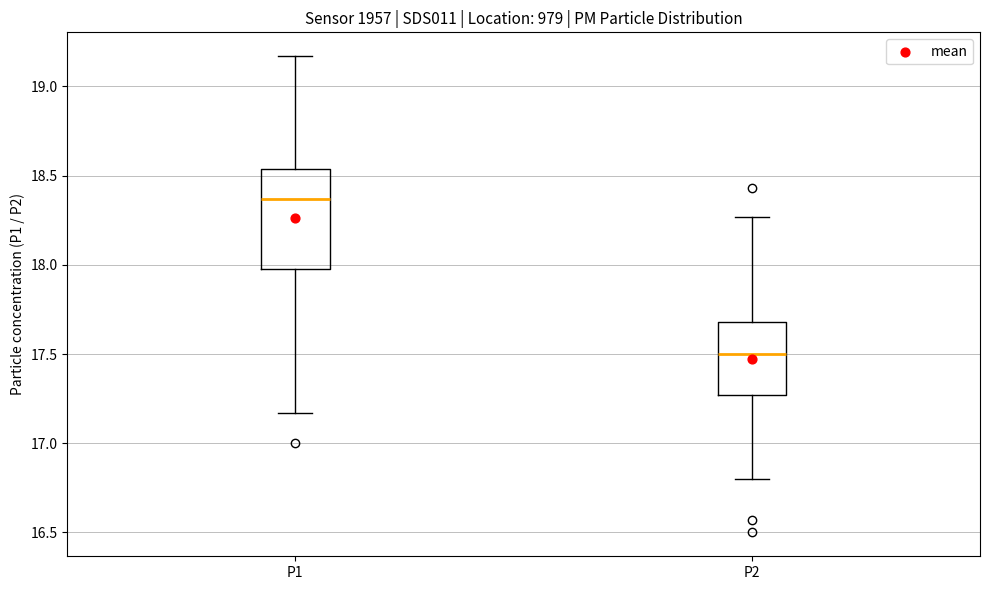

Reading left to right, read every box against the y-axis: the position of its median line, the range the box covers, and the ends of its whiskers. The values are not printed on the chart, so give them approximately, as read against the axis.

P1: median 18.35, box 18.00 to 18.55, whiskers 17.15 to 19.15
P2: median 17.50, box 17.25 to 17.70, whiskers 16.80 to 18.25